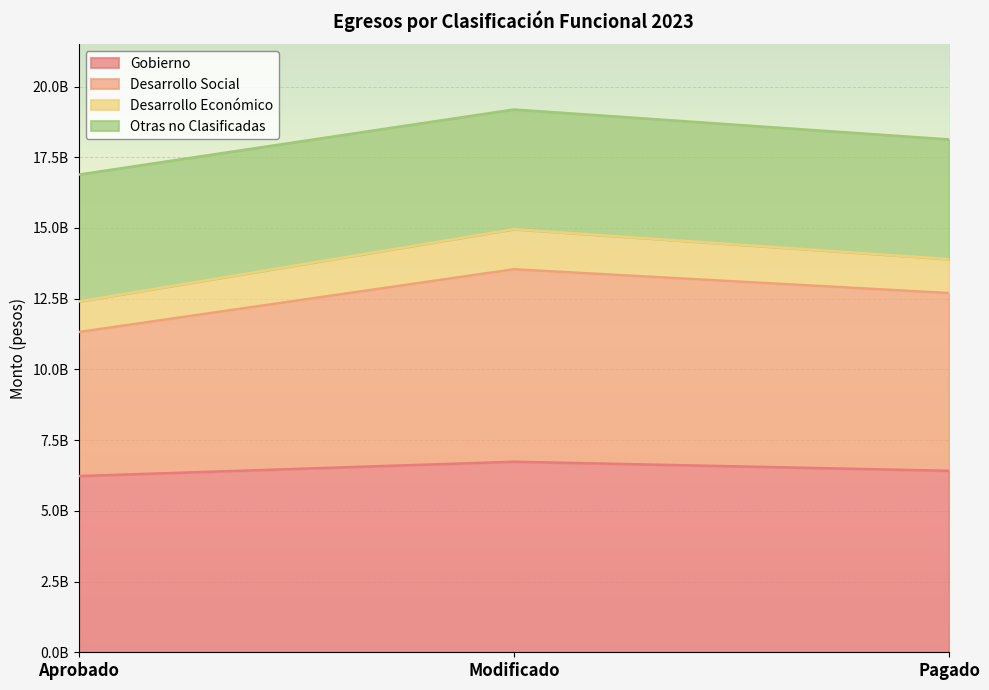

What is the difference between the maximum and minimum values in the Gobierno series?

507451131.9